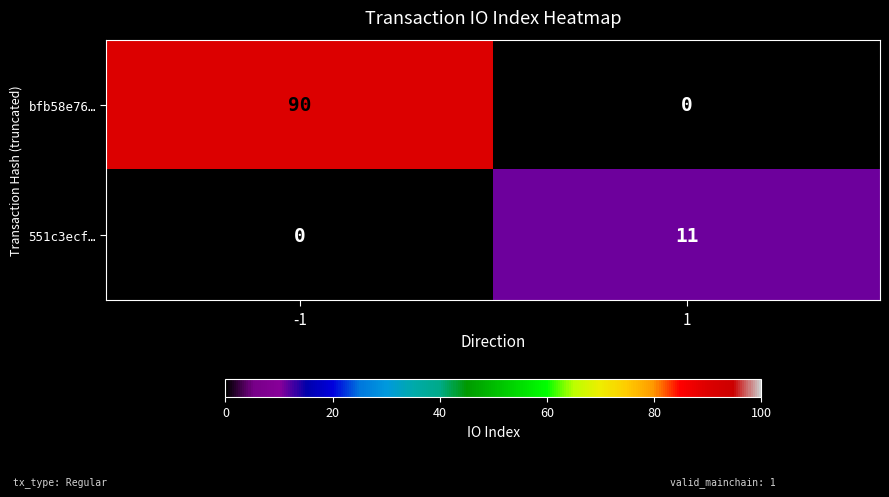

Rank the series at -1 from highest to lowest value.

bfb58e76…, 551c3ecf…